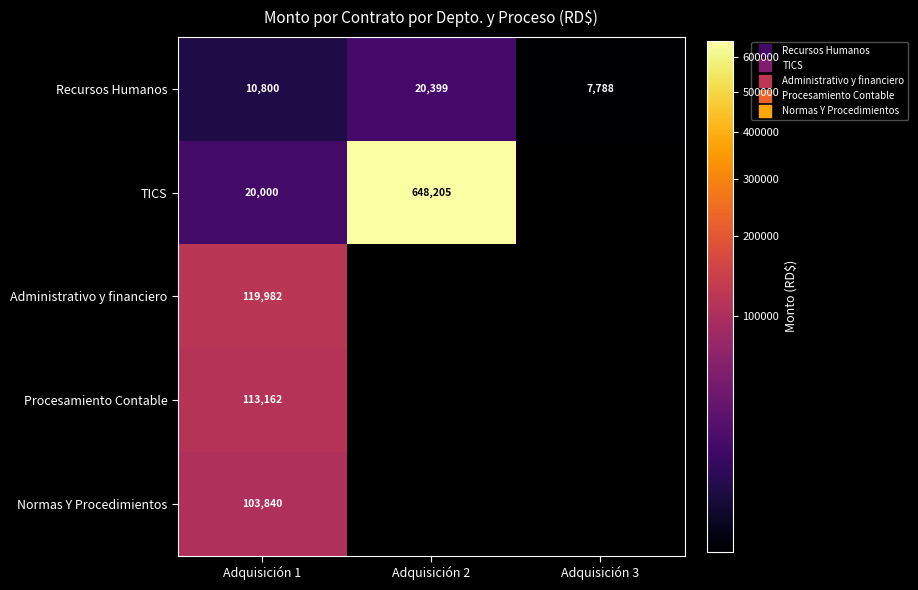

At Adquisición 1, list the series in order from largest to smallest.

Administrativo y financiero, Procesamiento Contable, Normas Y Procedimientos, TICS, Recursos Humanos